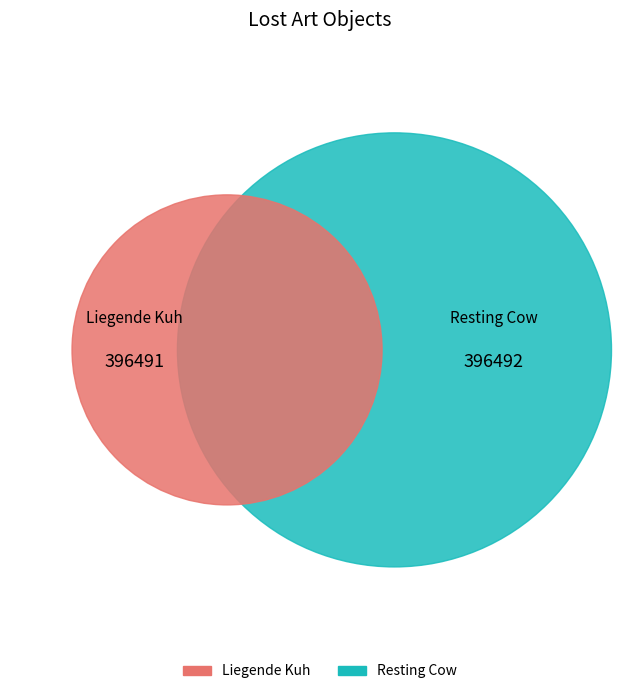

How many segments does this pie chart have?

2